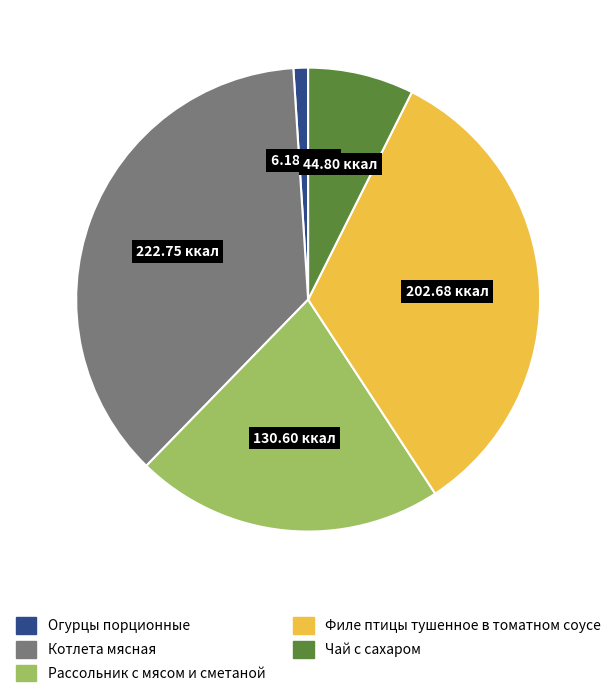

What is the ratio of the value at Котлета мясная to the value at Рассольник с мясом и сметаной?

1.7